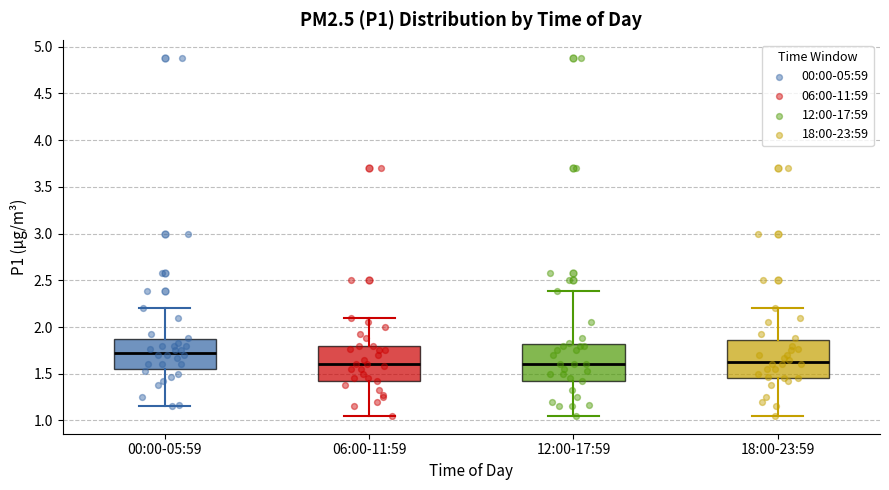

Reading left to right, transcribe this box plot: for each box, give where its median line is, the range the box spans, and where its two whiskers end, as read against the y-axis. The values are not printed on the chart, so give them approximately, as read against the axis.

00:00-05:59: median 1.75, box 1.55 to 1.85, whiskers 1.15 to 2.20
06:00-11:59: median 1.60, box 1.45 to 1.80, whiskers 1.05 to 2.10
12:00-17:59: median 1.60, box 1.45 to 1.80, whiskers 1.05 to 2.40
18:00-23:59: median 1.65, box 1.45 to 1.85, whiskers 1.05 to 2.20